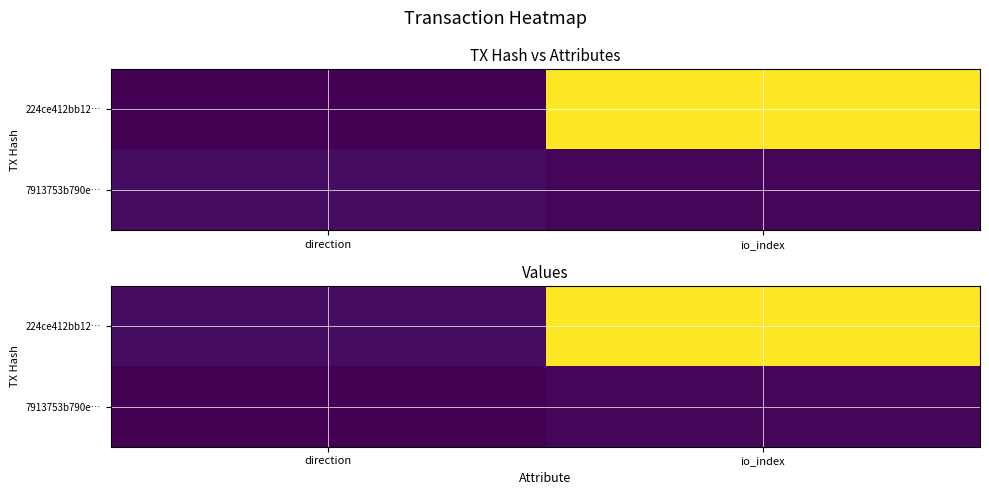

Count the 7913753b790e… values in the range -1 to 0.

2